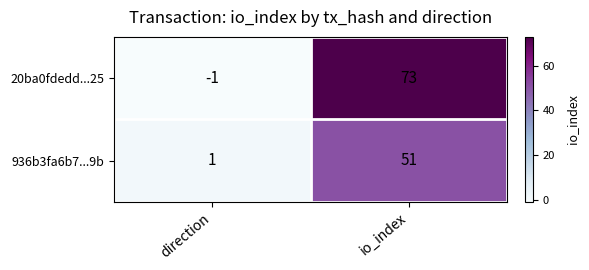

At which label is 936b3fa6b7...9b closest to 26?

direction